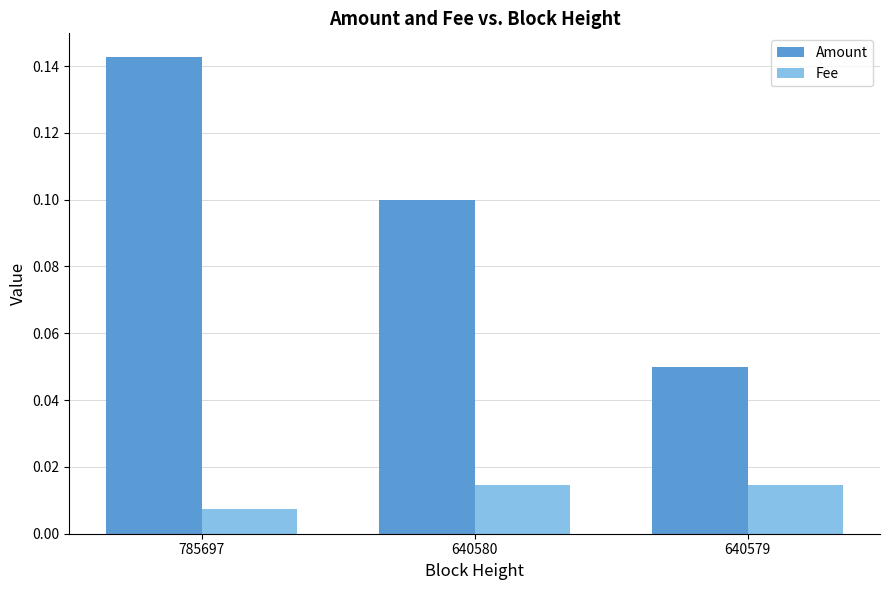

At how many categories does at least one series exceed 0?

3